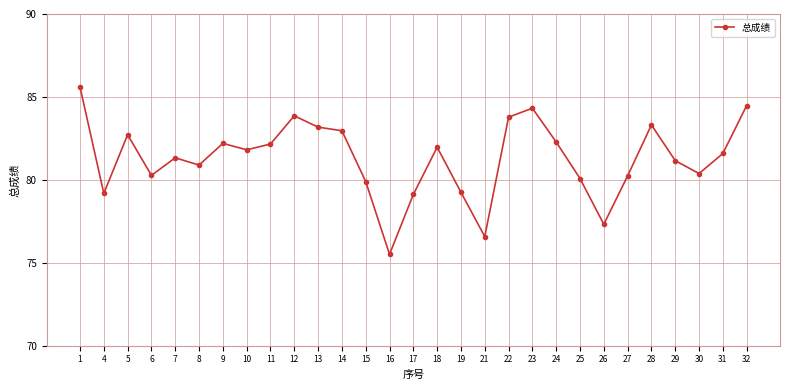

At which label does the data first exceed 81?

1